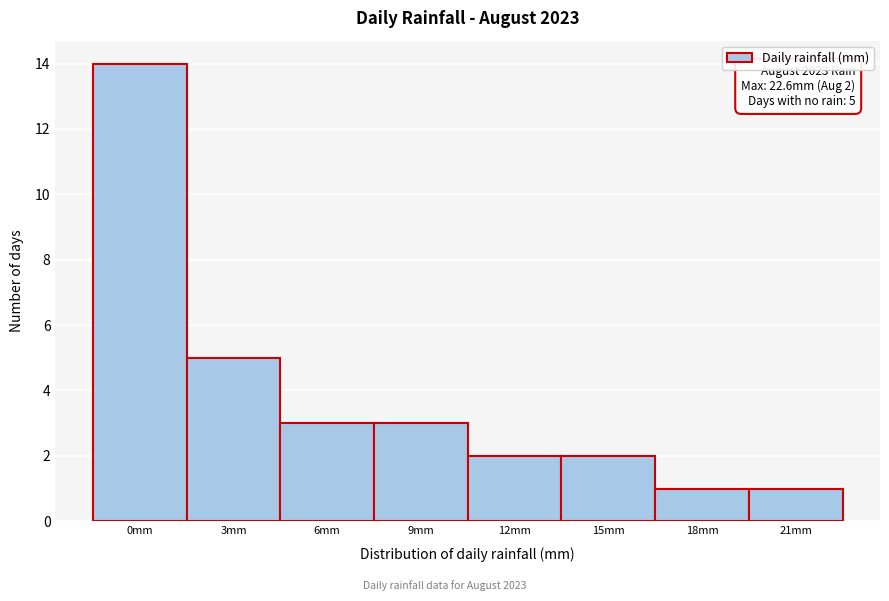

Reading left to right, transcribe all the data shown in this chart.

14	5	3	3	2	2	1	1